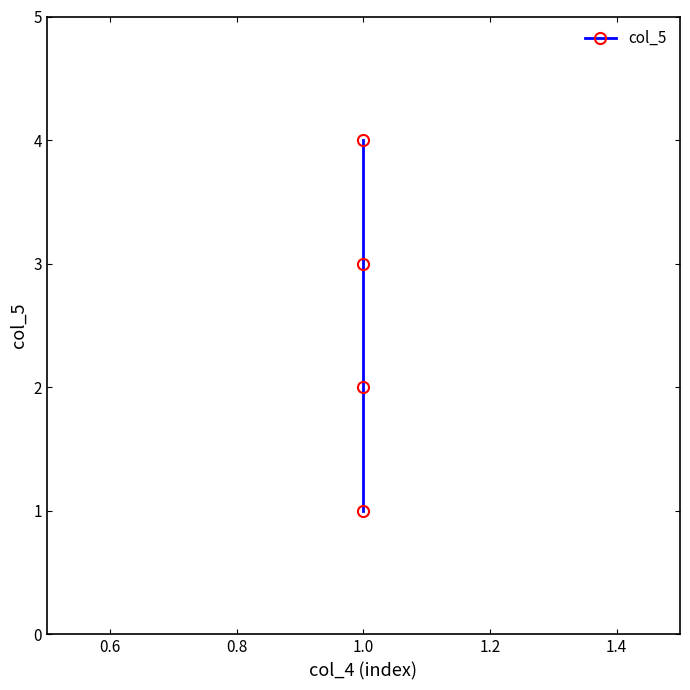

Is it true that the value at 1.0 is 4?

True